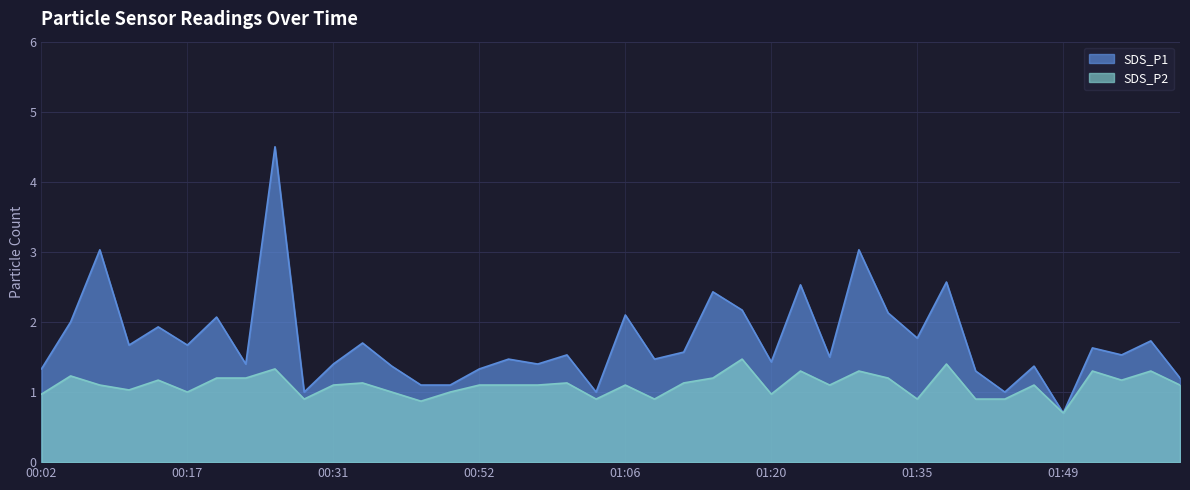

Reading left to right, extract all data points from this chart.

SDS_P1: 00:02=1.3	00:05=2.0	00:08=3.0	00:11=1.7	00:14=1.9	00:17=1.7	00:20=2.1	00:22=1.4	00:25=4.5	00:28=1.0	00:31=1.4	00:34=1.7	00:37=1.4	00:40=1.1	00:46=1.1	00:52=1.3	00:54=1.5	00:57=1.4	01:00=1.5	01:03=1.0	01:06=2.1	01:09=1.5	01:12=1.6	01:15=2.4	01:18=2.2	01:20=1.4	01:23=2.5	01:26=1.5	01:29=3.0	01:32=2.1	01:35=1.8	01:38=2.6	01:41=1.3	01:43=1.0	01:46=1.4	01:49=0.7	01:55=1.6	01:58=1.5	02:01=1.7	02:04=1.2
SDS_P2: 00:02=1.0	00:05=1.2	00:08=1.1	00:11=1.0	00:14=1.2	00:17=1.0	00:20=1.2	00:22=1.2	00:25=1.3	00:28=0.9	00:31=1.1	00:34=1.1	00:37=1.0	00:40=0.9	00:46=1.0	00:52=1.1	00:54=1.1	00:57=1.1	01:00=1.1	01:03=0.9	01:06=1.1	01:09=0.9	01:12=1.1	01:15=1.2	01:18=1.5	01:20=1.0	01:23=1.3	01:26=1.1	01:29=1.3	01:32=1.2	01:35=0.9	01:38=1.4	01:41=0.9	01:43=0.9	01:46=1.1	01:49=0.7	01:55=1.3	01:58=1.2	02:01=1.3	02:04=1.1